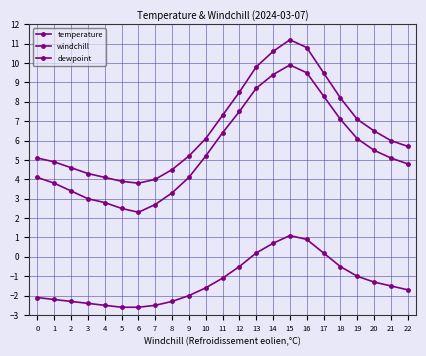

How many negative values does the dewpoint series have?

18